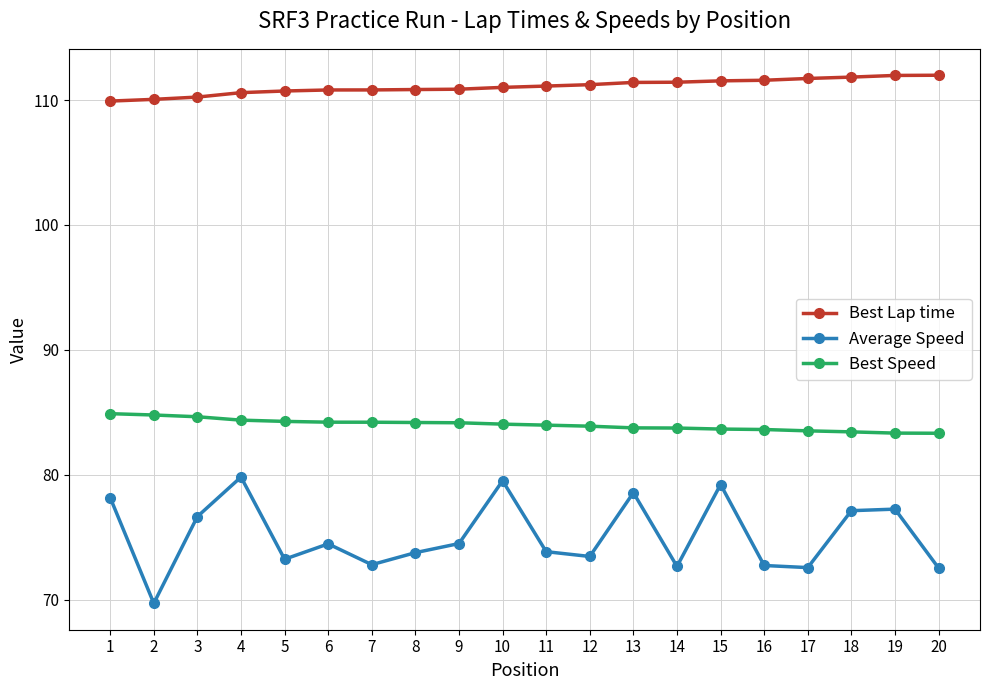

The Average Speed series shows 28.0 at 15. True or false?

False